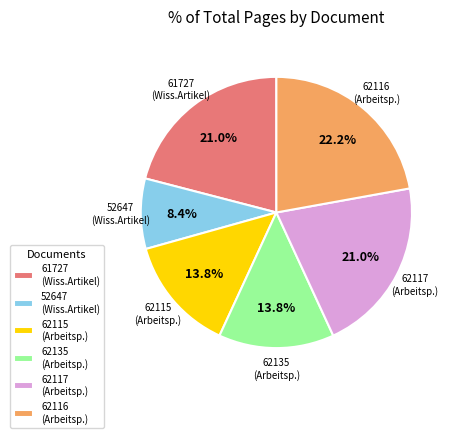

Between 62116 (Arbeitsp.) and 61727 (Wiss.Artikel), which is larger?

62116 (Arbeitsp.)